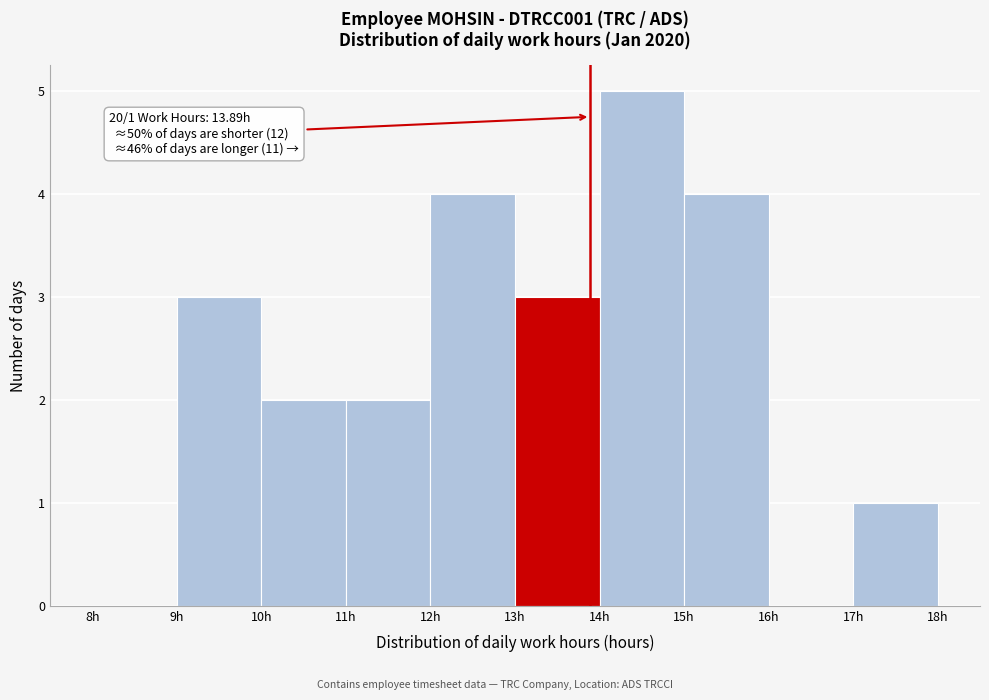

Which range on the x-axis has the tallest bar?

14 to 15